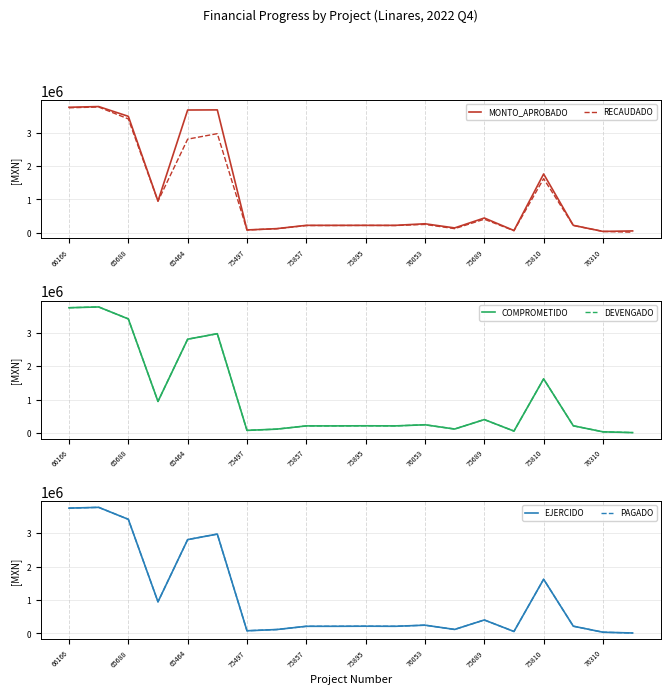

How many interior local peaks does the EJERCIDO series have?

6